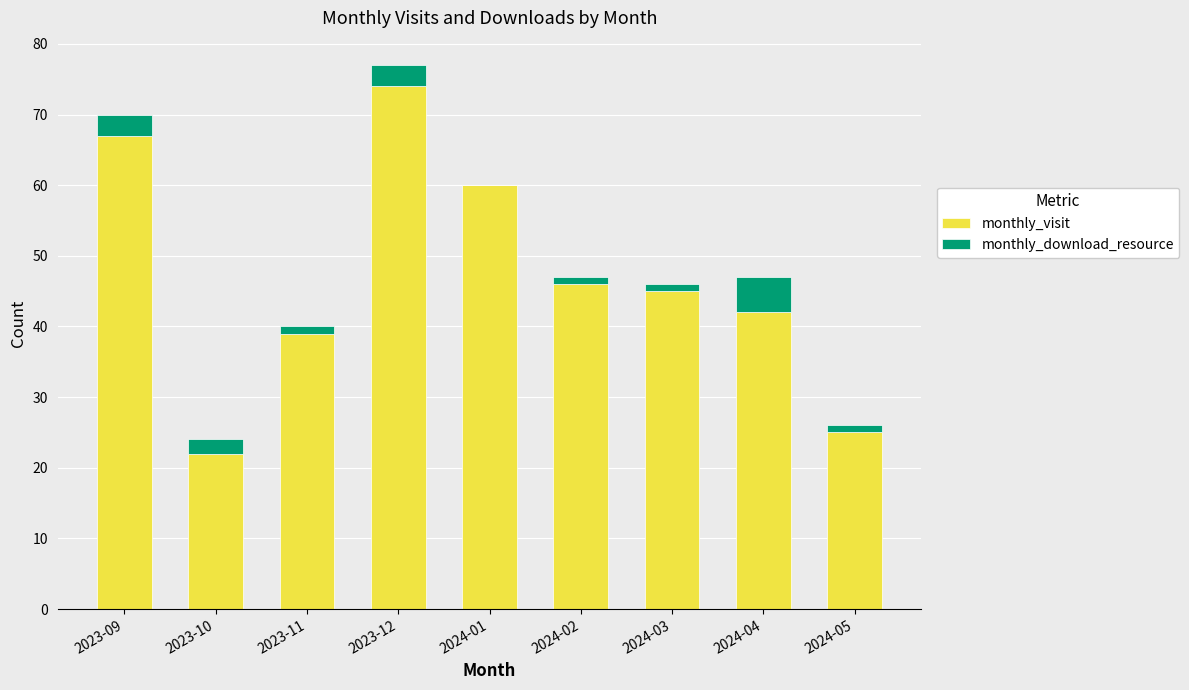

At which category is the sum across all series the highest?

2023-12